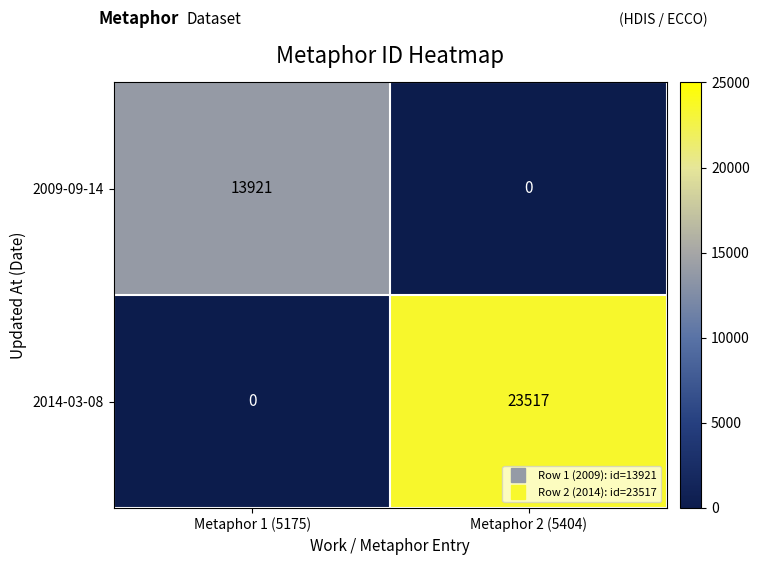

Which series has the largest total across all categories?

2014-03-08